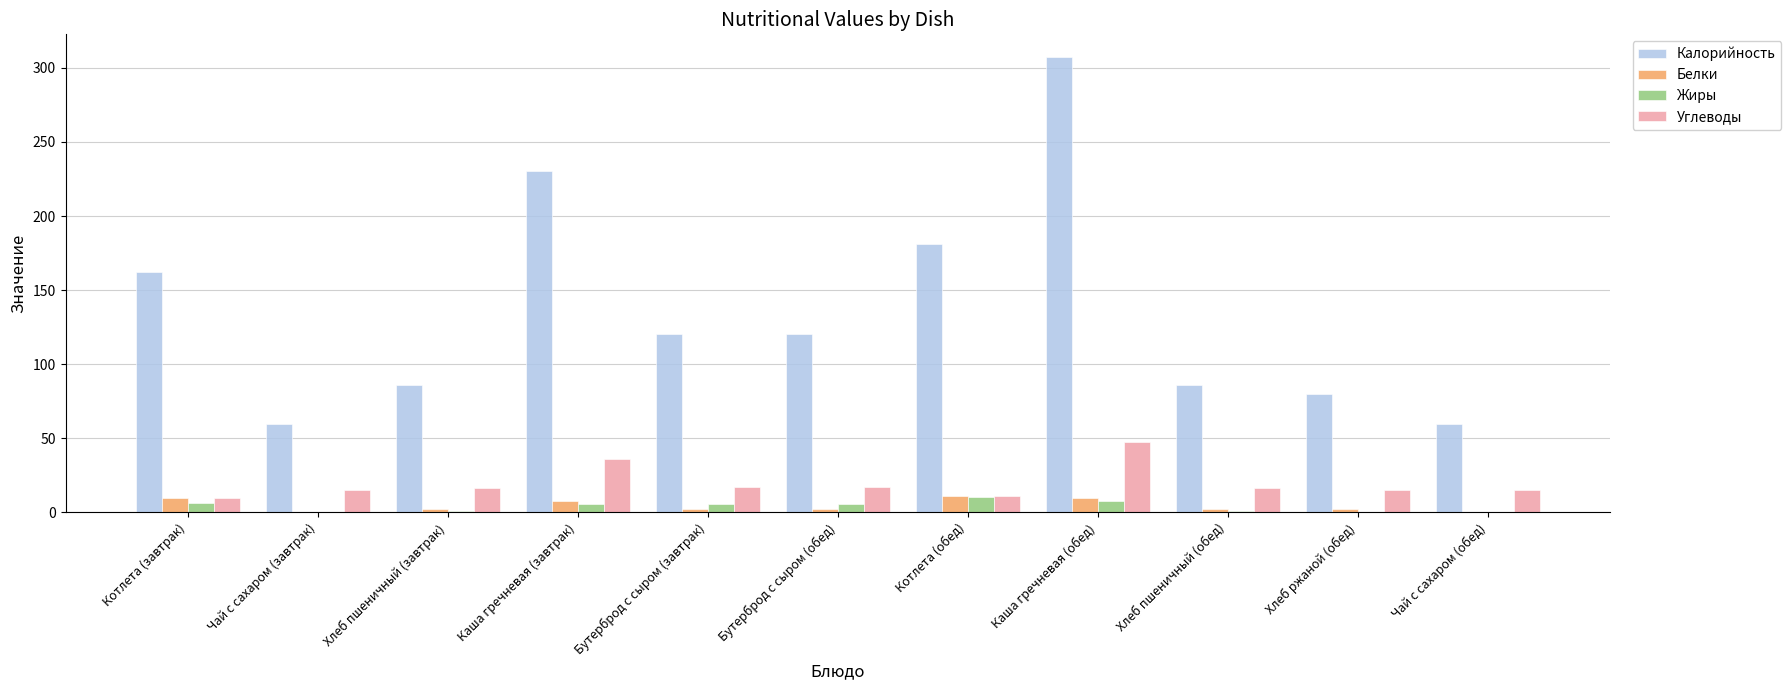

How many groups of bars are there?

11